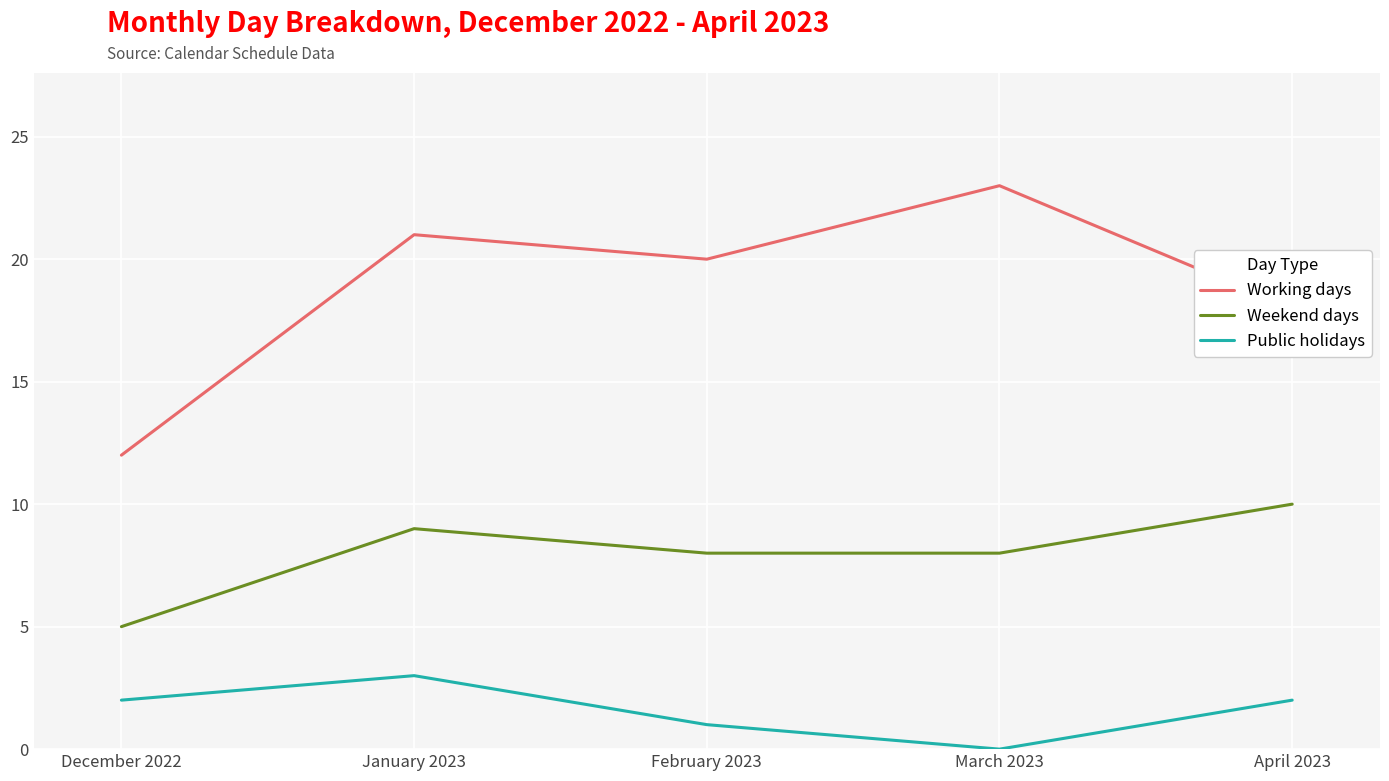

What is the difference between the highest and lowest values at February 2023?

19